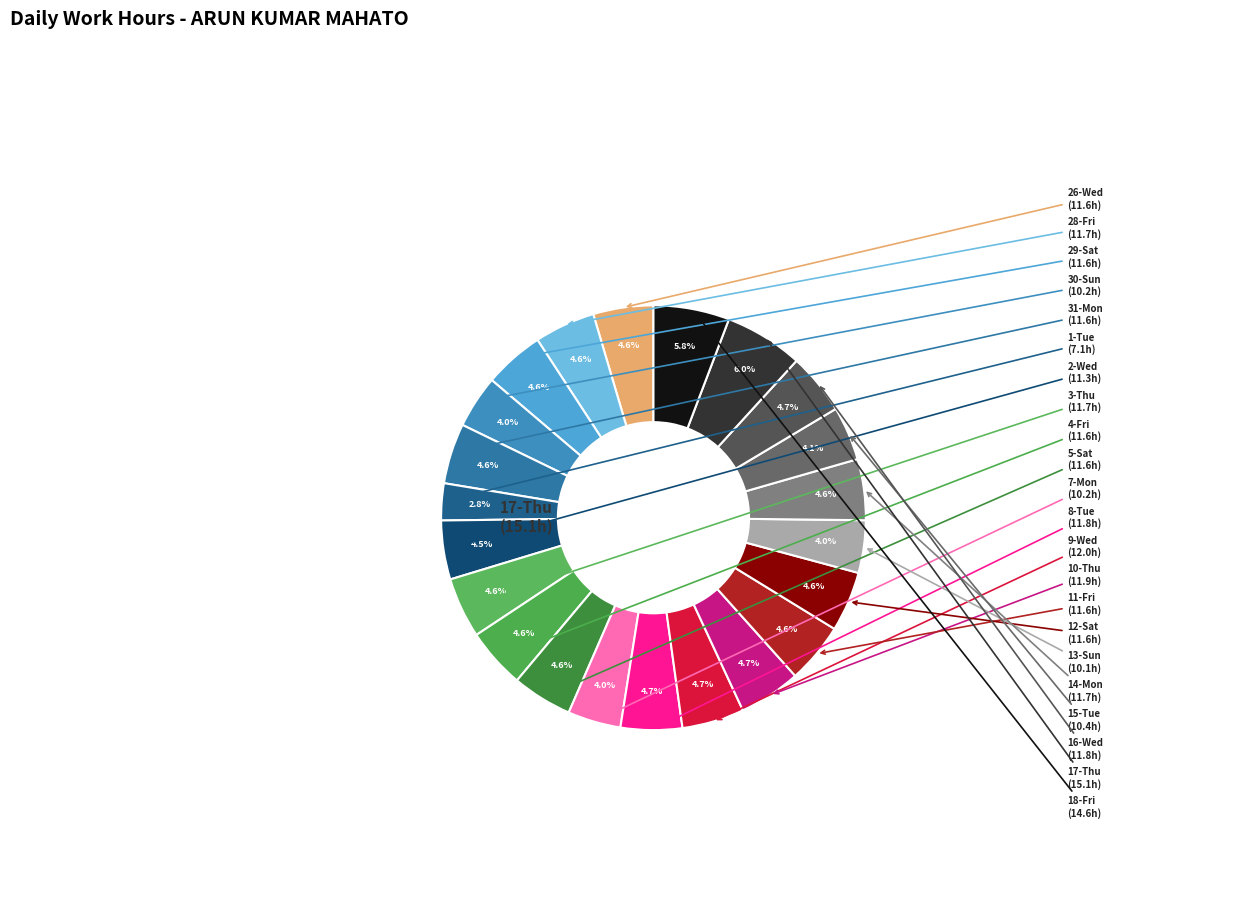

How many slices are in this pie chart?

22